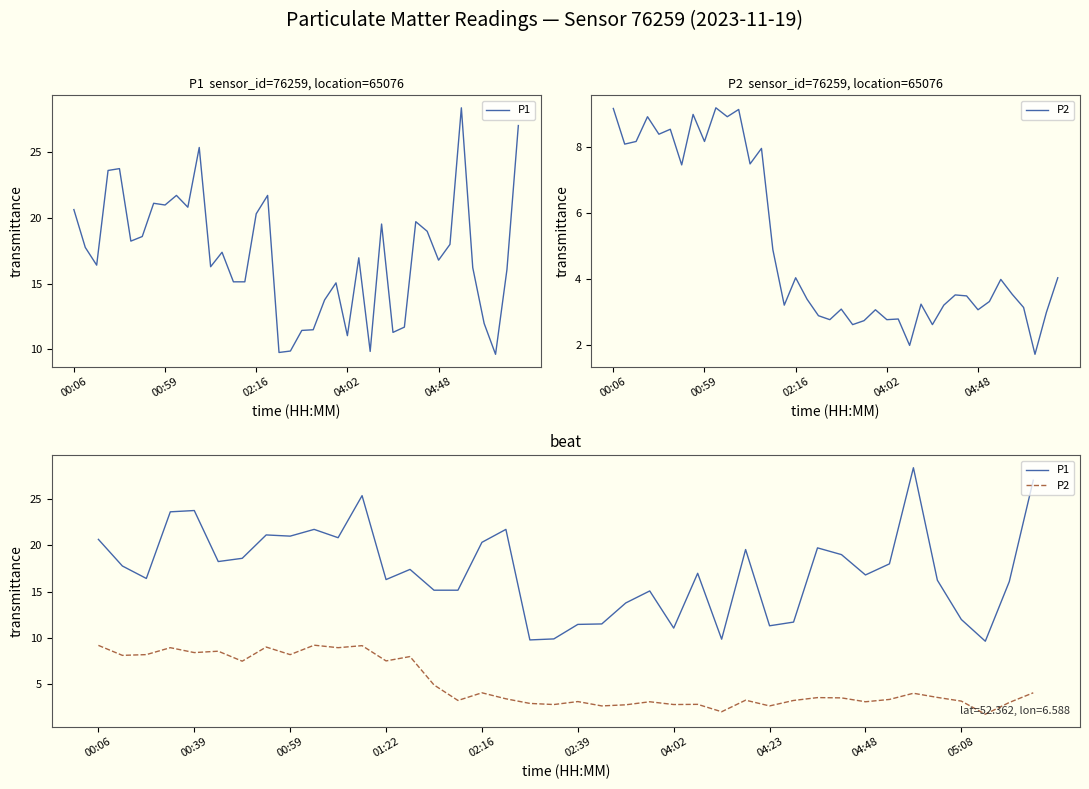

Count the number of data series in this chart.

2